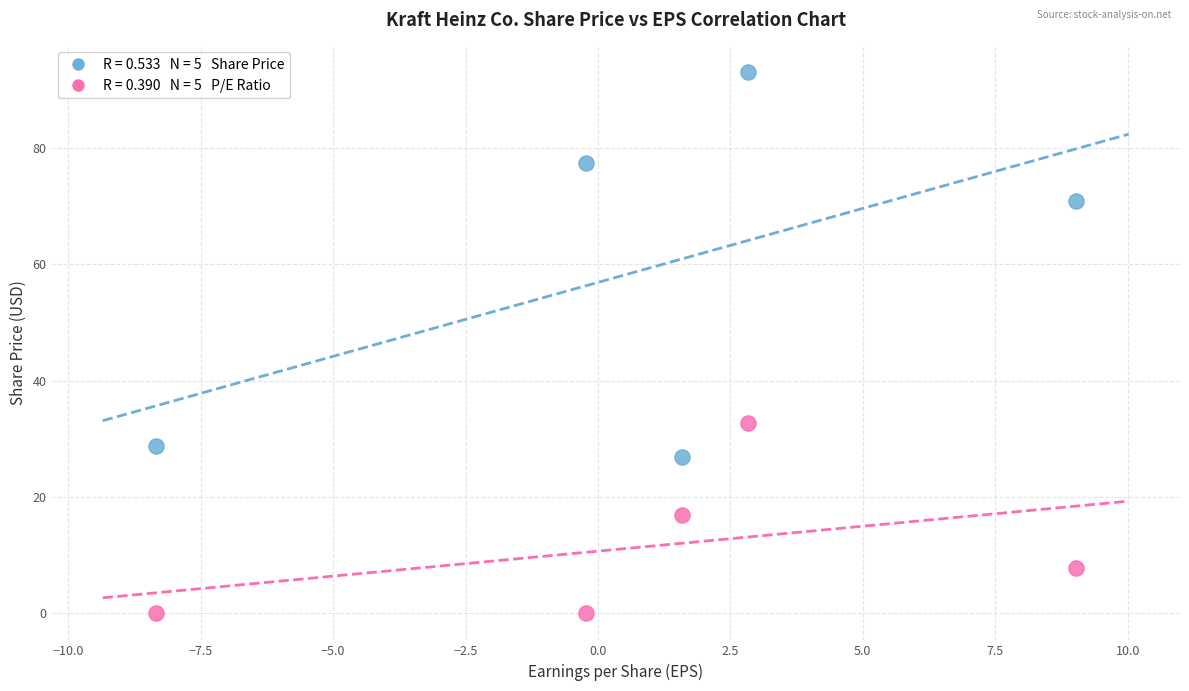

Across all data points, what is the range of Y values (max minus min)?

92.9